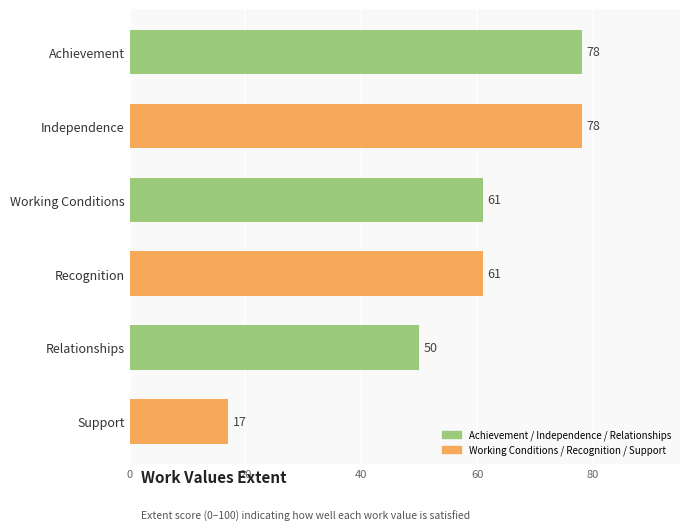

Reading right to left, extract all data points from this chart.

Support=17	Relationships=50	Recognition=61	Working Conditions=61	Independence=78	Achievement=78